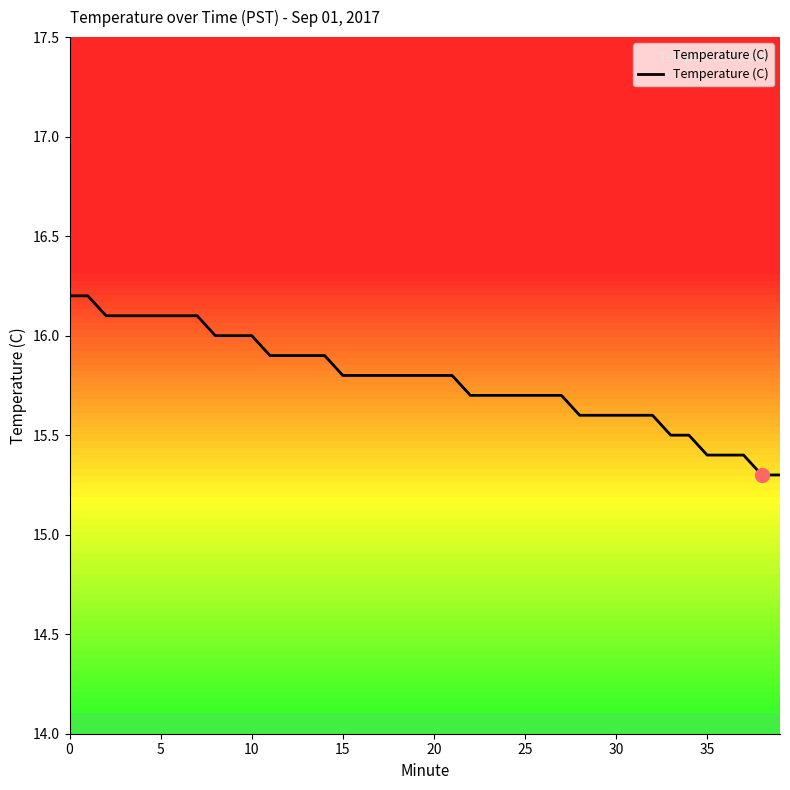

What is the difference between the maximum and minimum values?

0.9